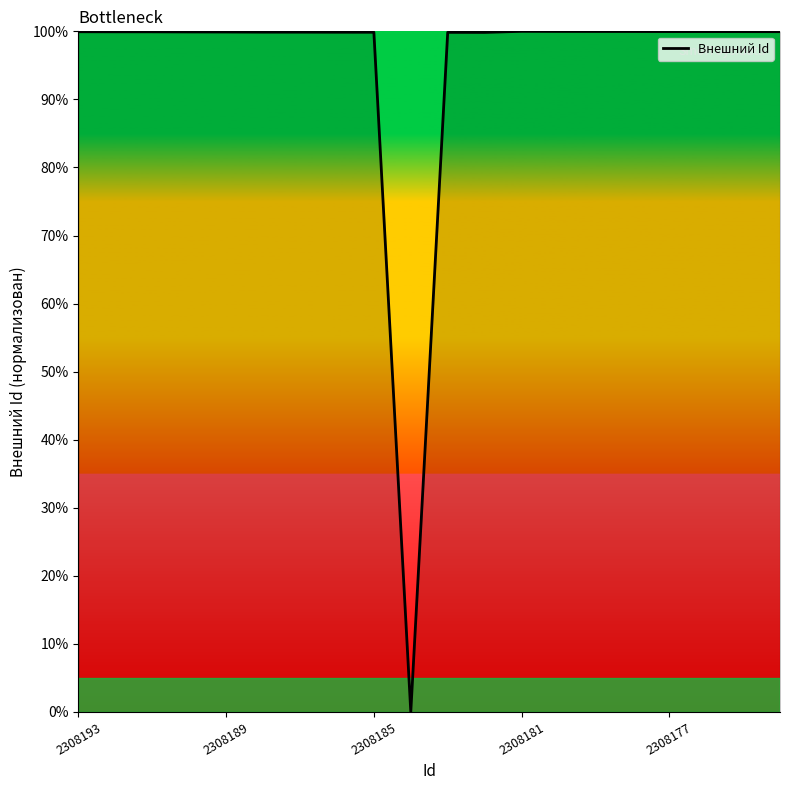

How many categories are shown in the chart?

20